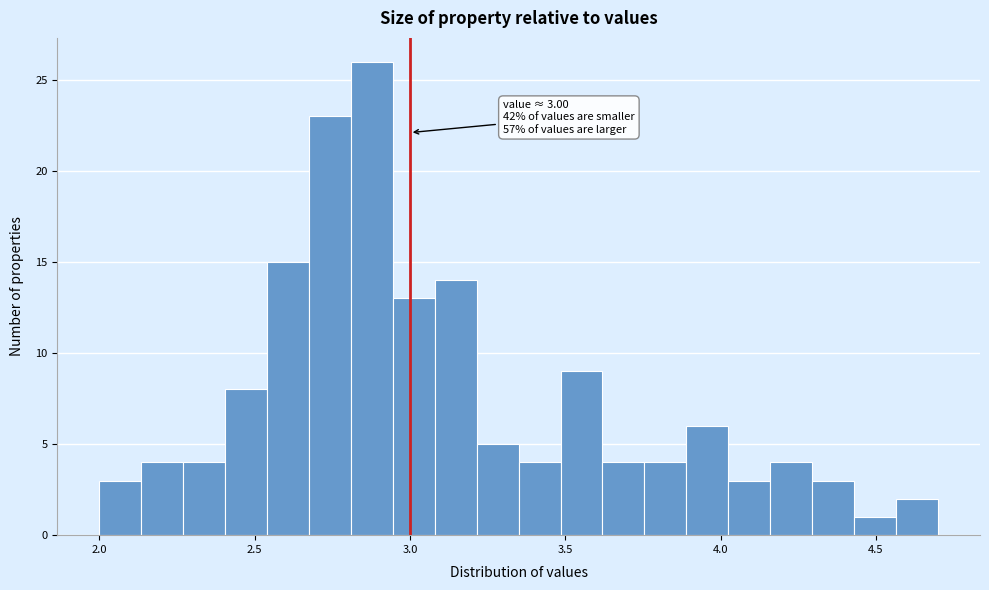

Read against the x-axis, roughly where is the centre of the tallest bar?

2.90